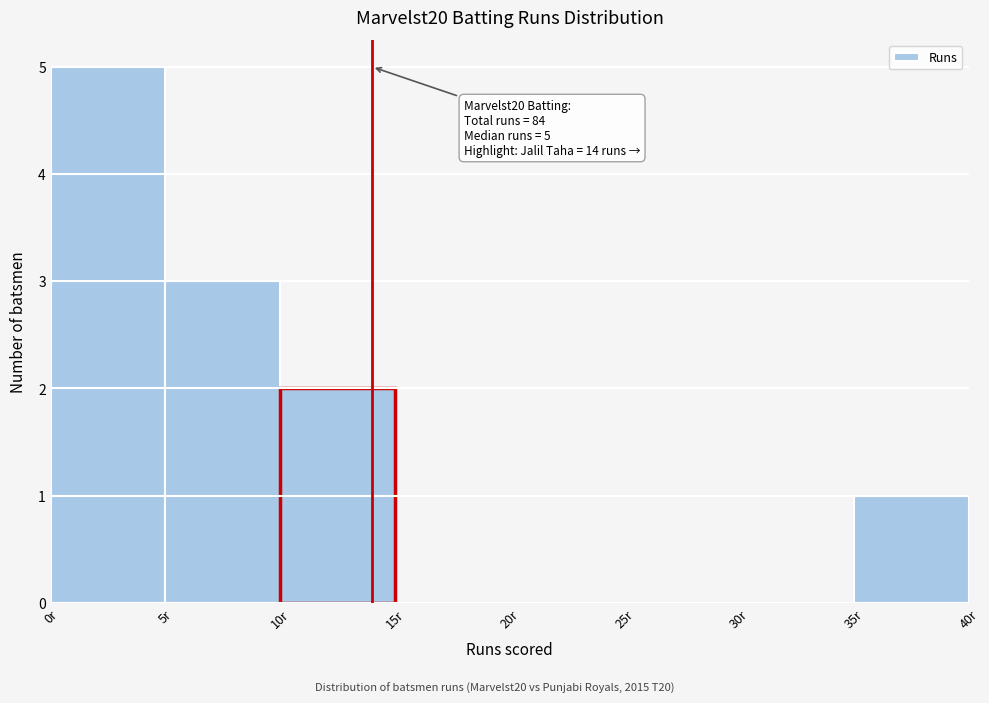

Which range on the x-axis has the tallest bar?

0 to 5